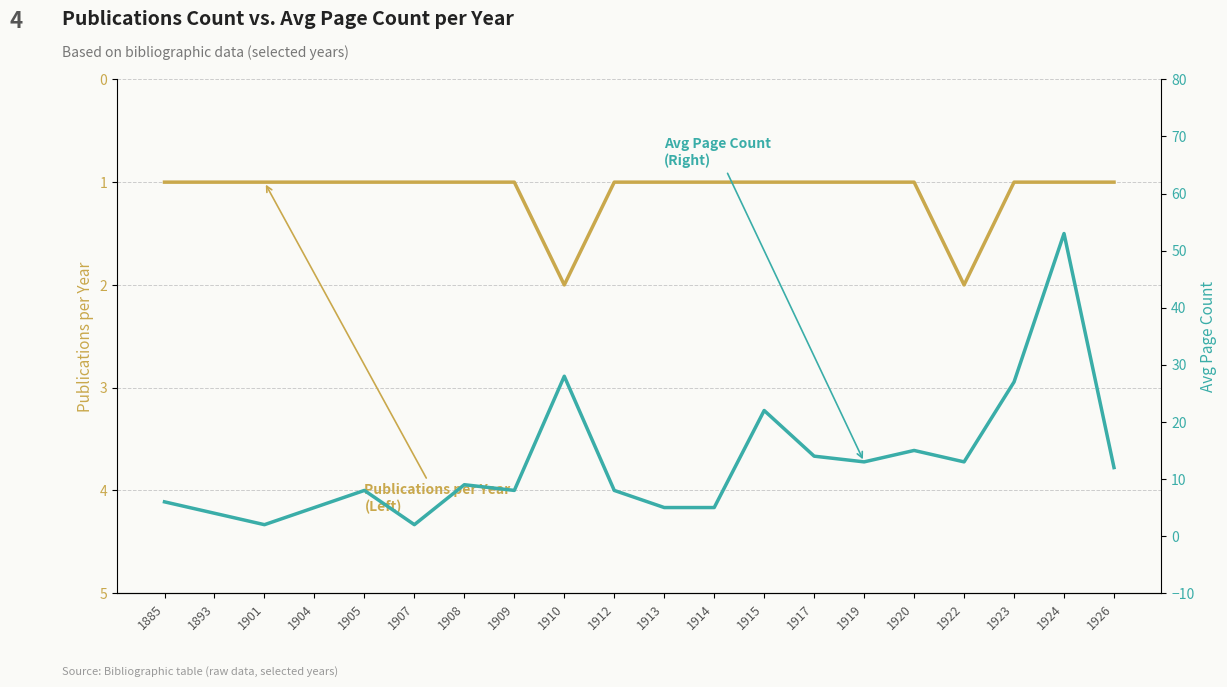

What are all the series names shown in the legend?

Publications per Year, Avg Page Count